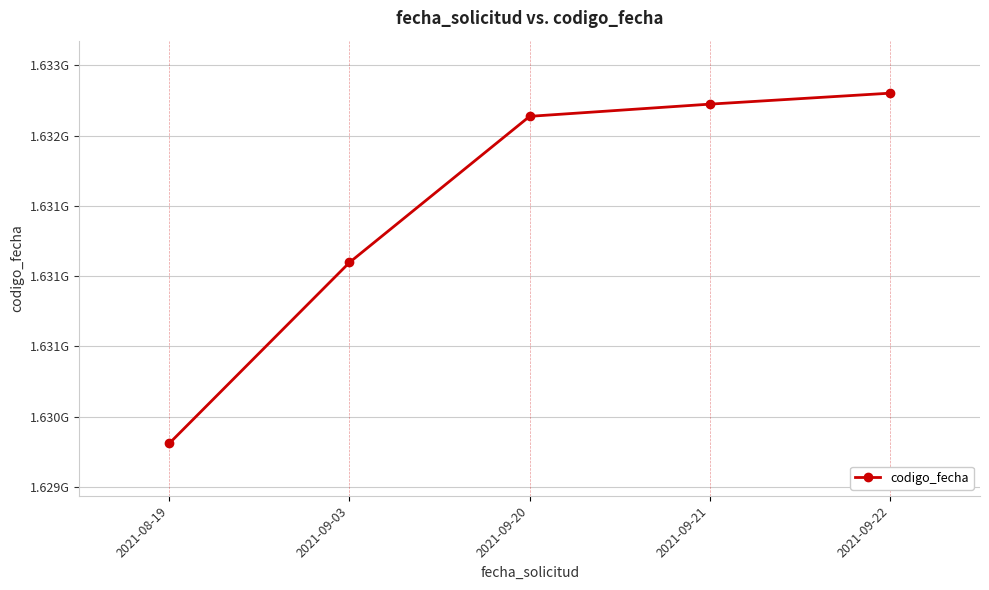

What is the label of the 3rd point from the left?

2021-09-20